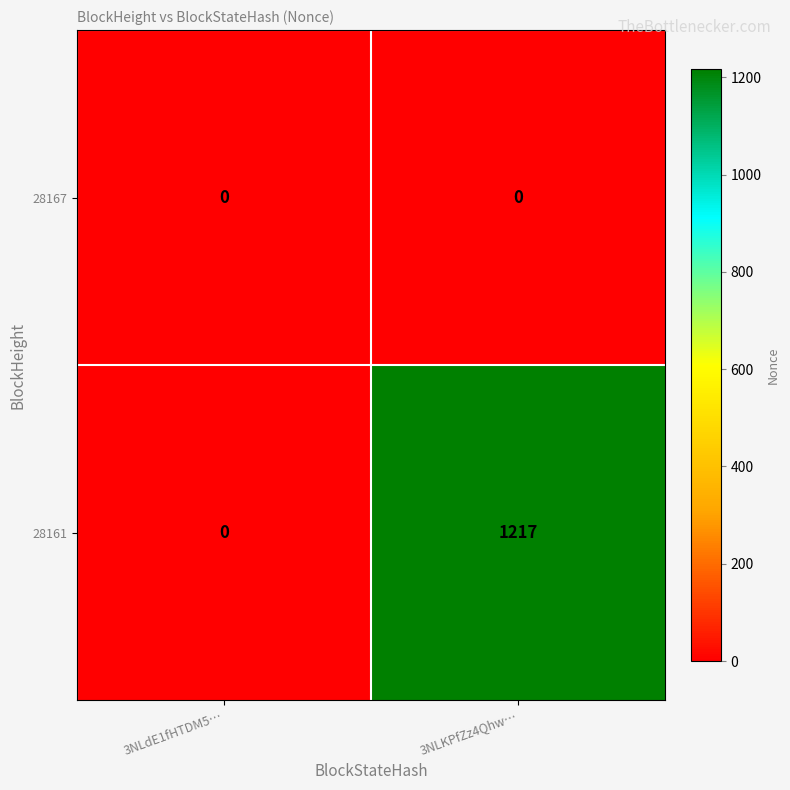

Which series changed the most between 3NLdE1fHTDM5… and 3NLKPfZz4Qhw…?

28161